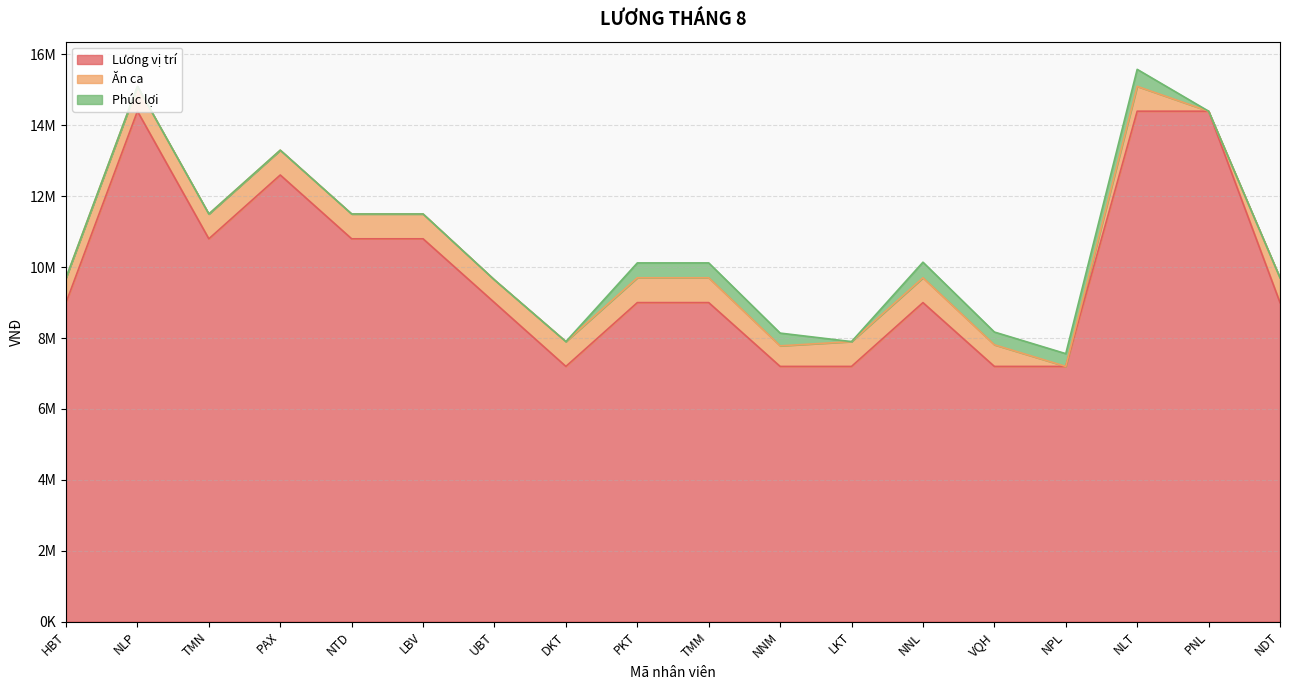

After their last crossing, which series has the higher values: Phúc lợi or Ăn ca?

Ăn ca